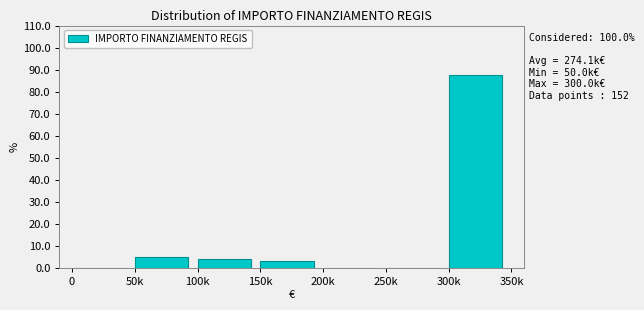

Reading right to left, what are all the values shown in this chart?

300k=87.5	250k=0.0	200k=0.0	150k=3.3	100k=3.9	50k=5.3	0=0.0